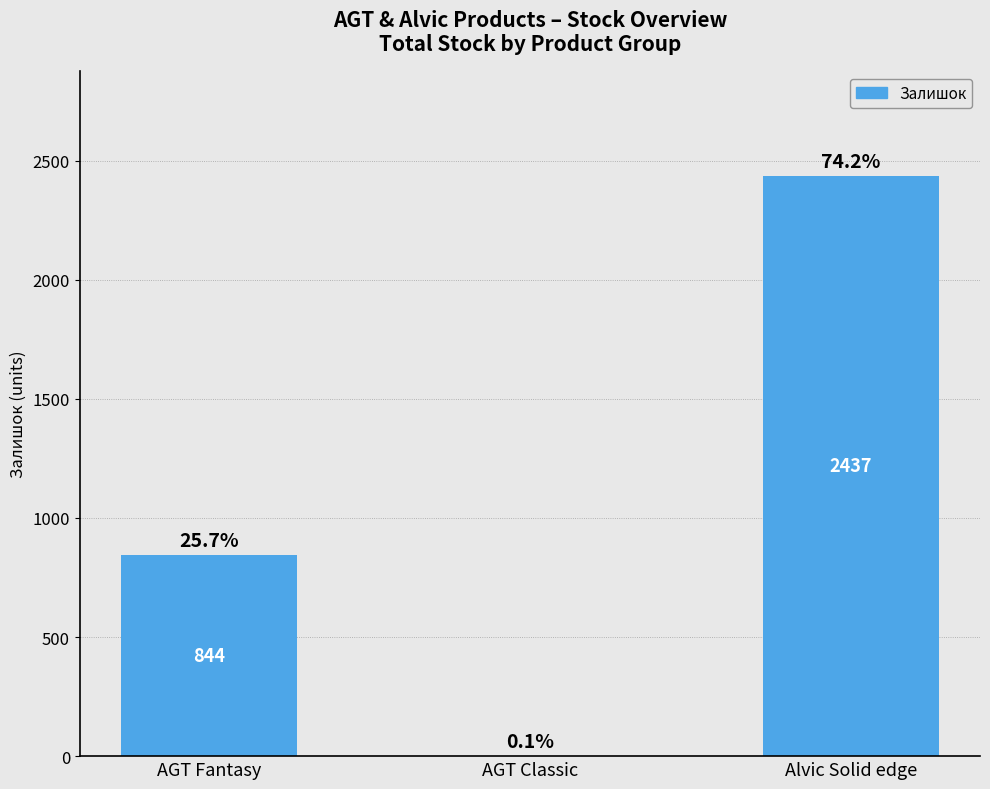

How many categories are shown in the chart?

3